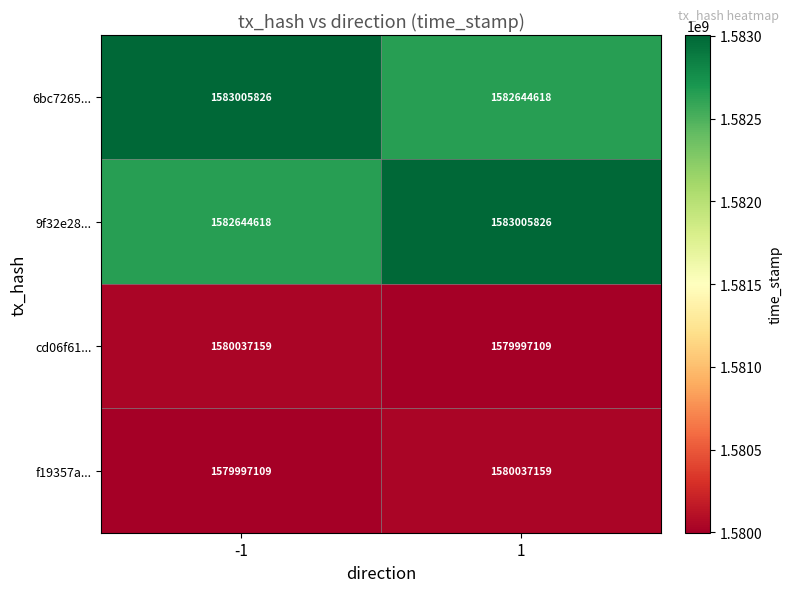

What is the maximum value shown in the chart?

1583005826